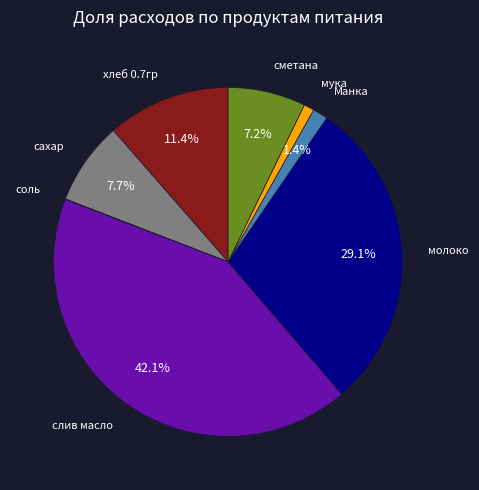

Is there a majority slice in this chart?

No